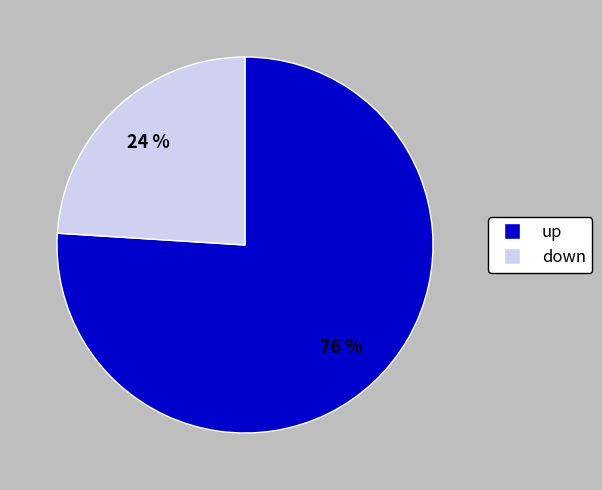

To the nearest percent, what percentage of the pie is up?

76%